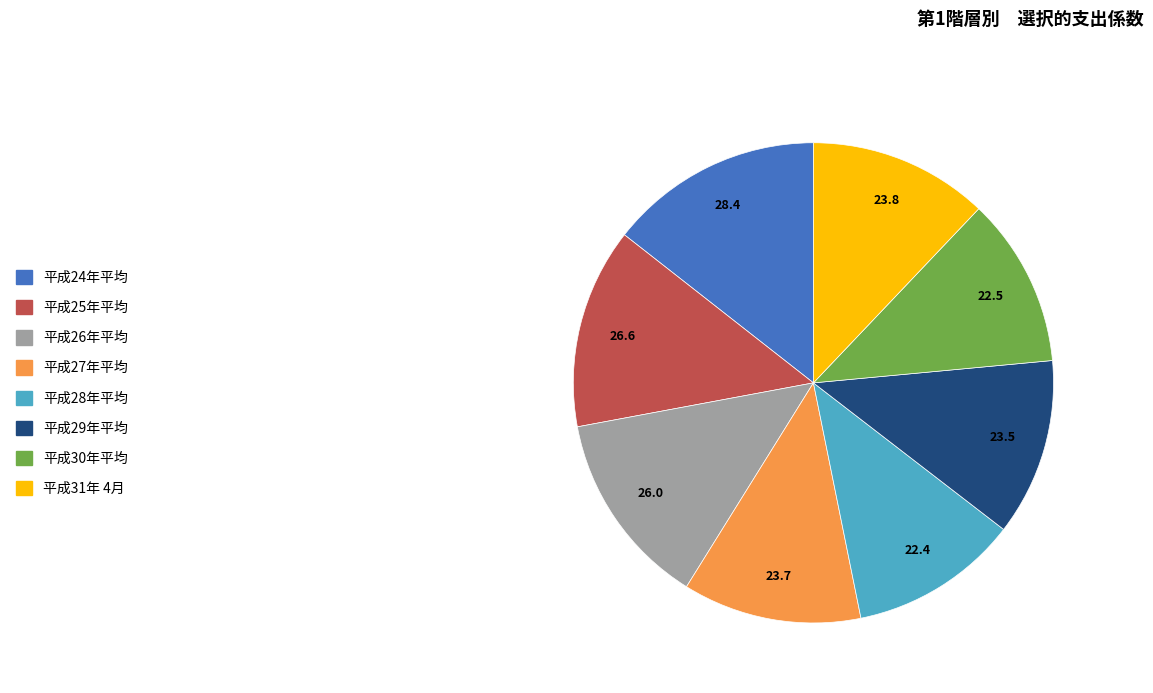

Do 平成28年平均 and 平成24年平均 together represent more than half of the pie?

No